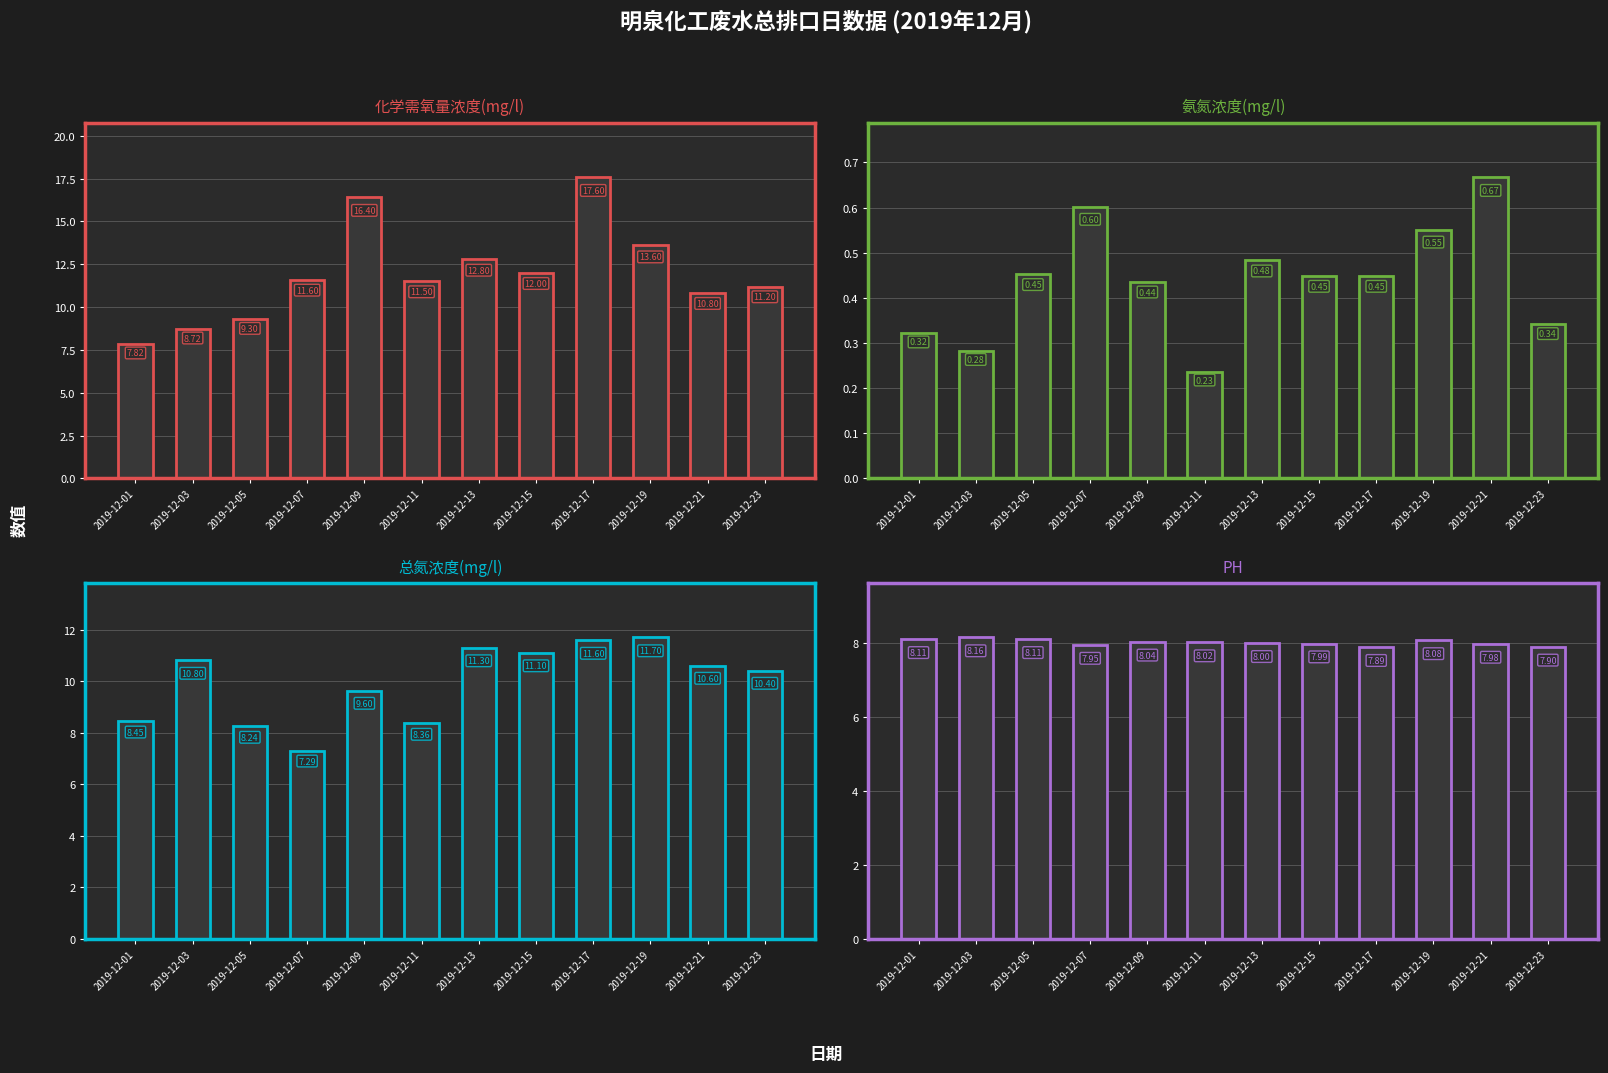

What is the lowest value of the PH series?

7.9